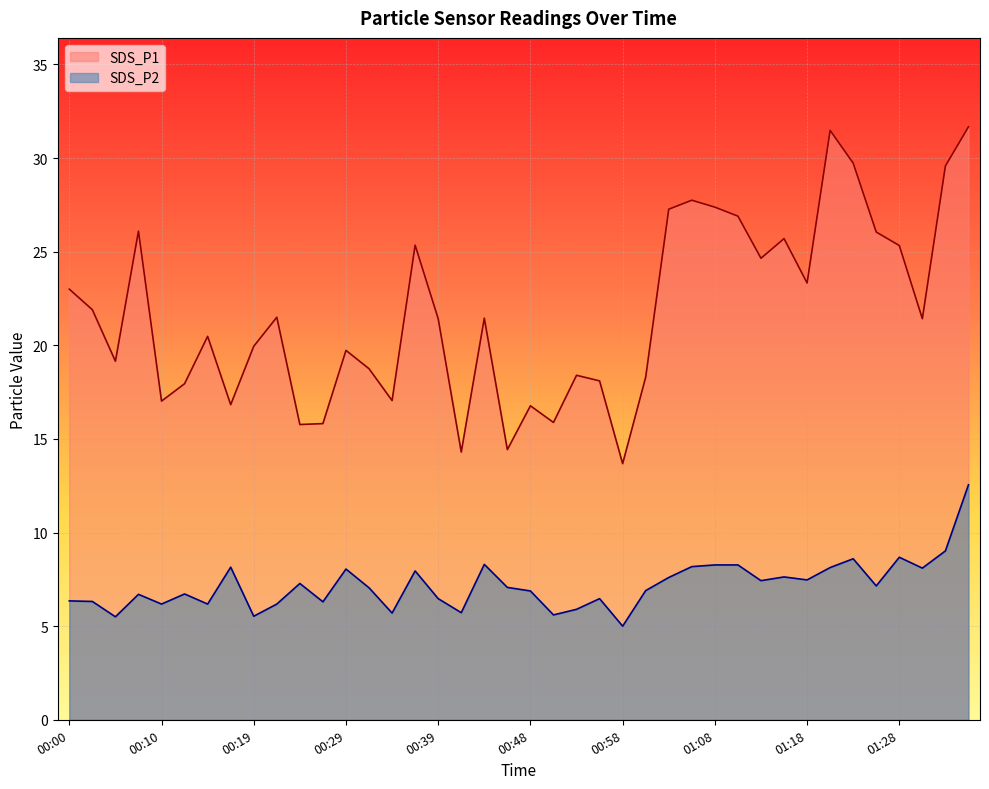

In SDS_P2, how many points are higher than both neighbors (excluding endpoints)?

11